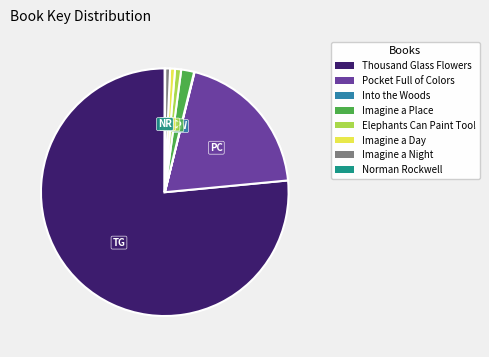

The Pocket Full of Colors slice represents 11% of the pie. True or false?

False